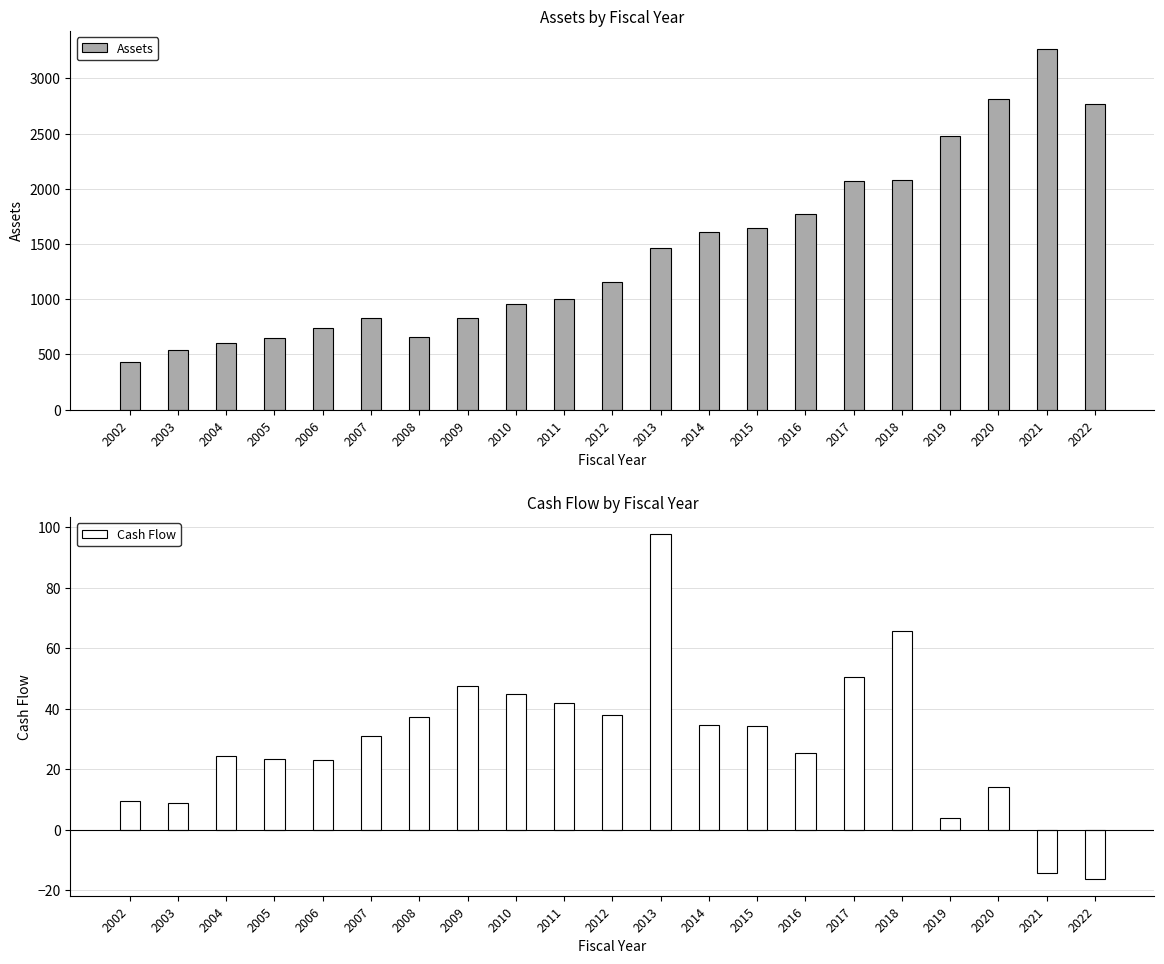

Reading left to right, what are all the values shown in this chart?

Assets: 2002=432.7	2003=536.2	2004=607.2	2005=647.3	2006=736.5	2007=831.9	2008=657.2	2009=827.8	2010=955.8	2011=1001.7	2012=1158.8	2013=1468.0	2014=1610.1	2015=1646.7	2016=1770.8	2017=2074.6	2018=2079.9	2019=2474.5	2020=2814.5	2021=3267.3	2022=2772.5
Cash Flow: 2002=9.6	2003=8.8	2004=24.4	2005=23.4	2006=22.9	2007=30.9	2008=37.3	2009=47.6	2010=44.8	2011=41.9	2012=38.0	2013=97.7	2014=34.6	2015=34.4	2016=25.3	2017=50.4	2018=65.7	2019=3.8	2020=13.9	2021=-14.3	2022=-16.2